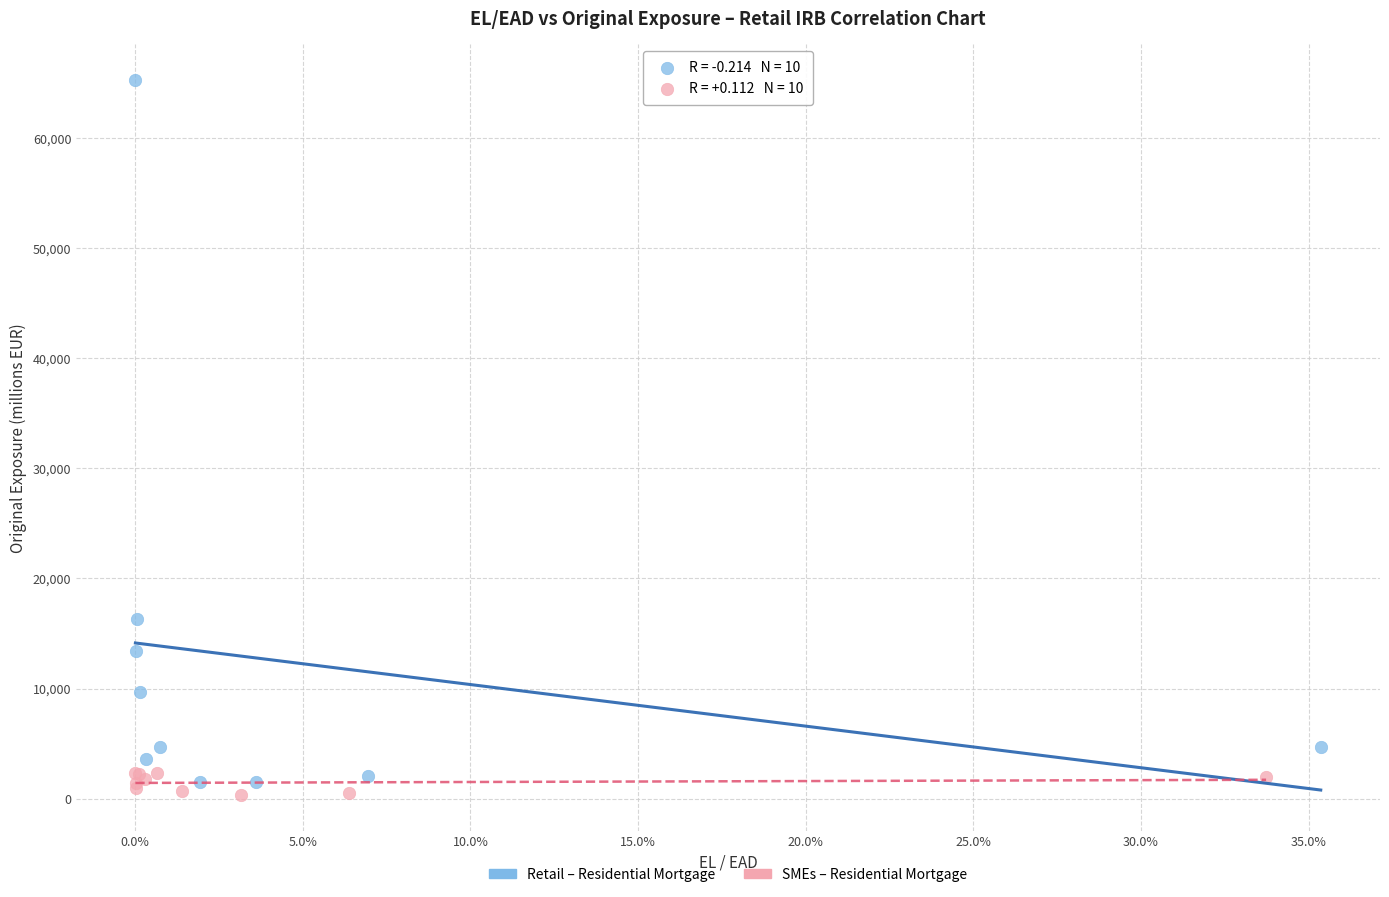

Which series contains the lowest Y value?

SMEs – Residential Mortgage